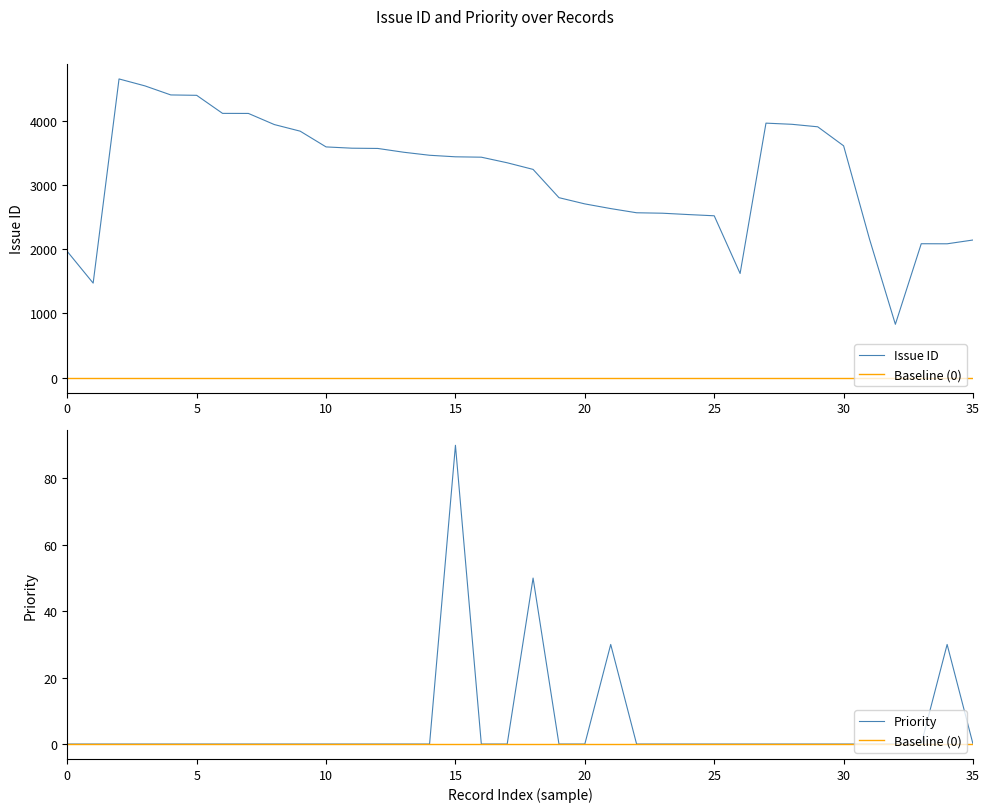

Reading left to right, list all the values displayed in this chart.

Issue ID: 1965	1472	4650	4542	4401	4395	4114	4113	3940	3837	3592	3572	3568	3509	3462	3438	3432	3345	3242	2802	2705	2632	2567	2560	2539	2520	1622	3962	3944	3905	3609	2158	831	2085	2084	2143
Priority: 0	0	0	0	0	0	0	0	0	0	0	0	0	0	0	90	0	0	50	0	0	30	0	0	0	0	0	0	0	0	0	0	0	0	30	0